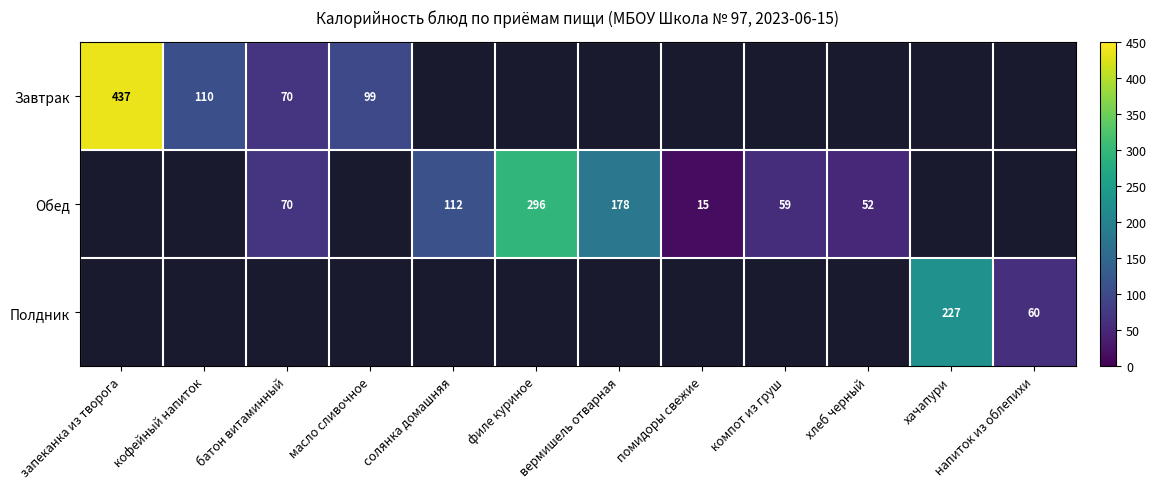

The Обед series shows 65 at филе куриное. True or false?

False